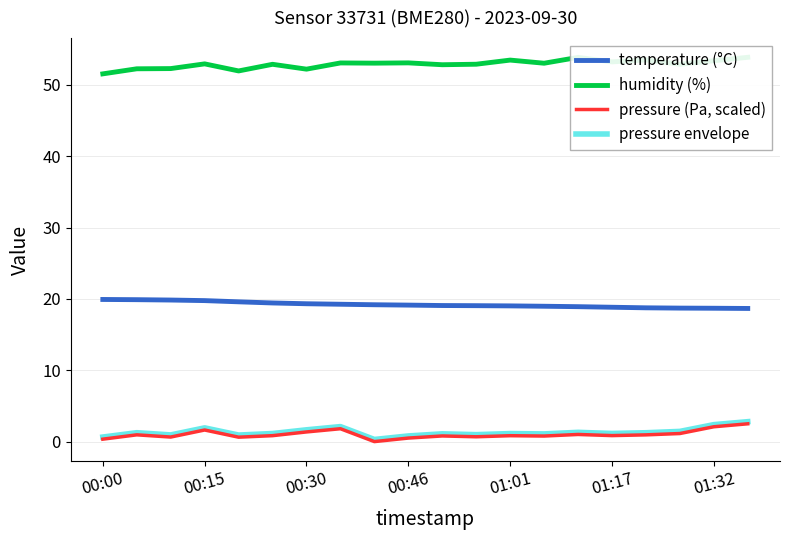

True or false: pressure envelope has more than 1 points higher than both neighbors.

True